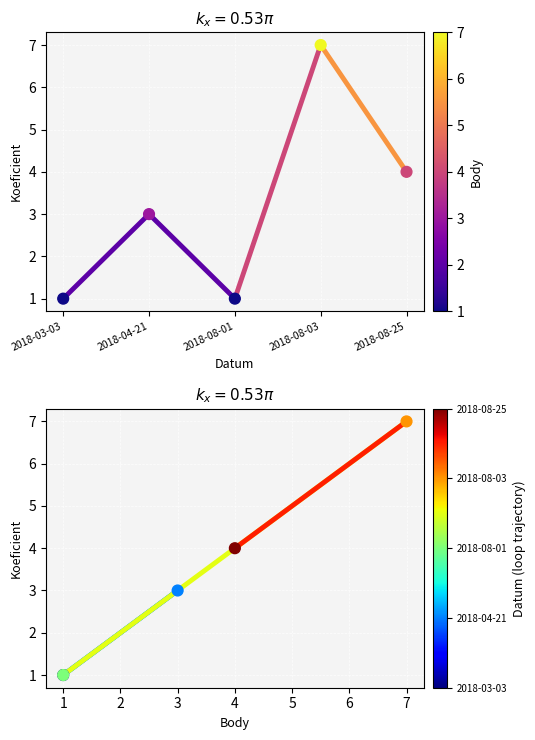

Which series has the widest spread of Y values?

Koeficient